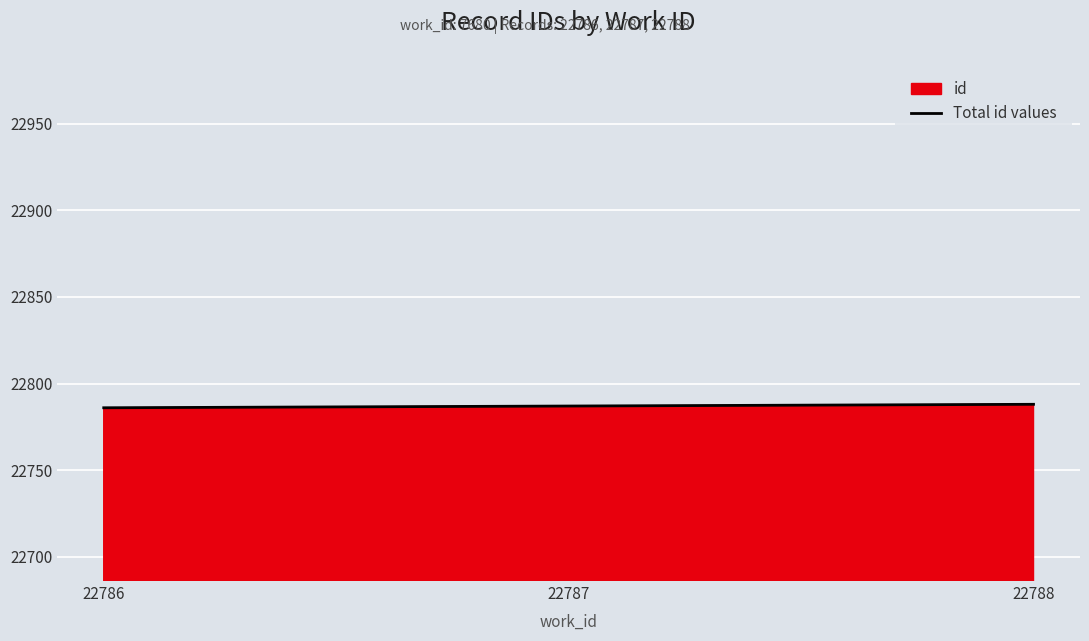

Reading left to right, extract all data points from this chart.

22786	22787	22788